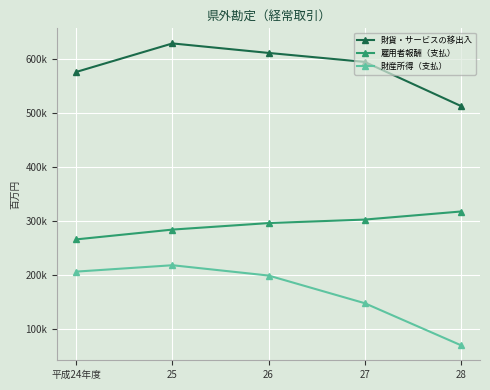

Which series has the largest range (max minus min)?

財産所得（支払）